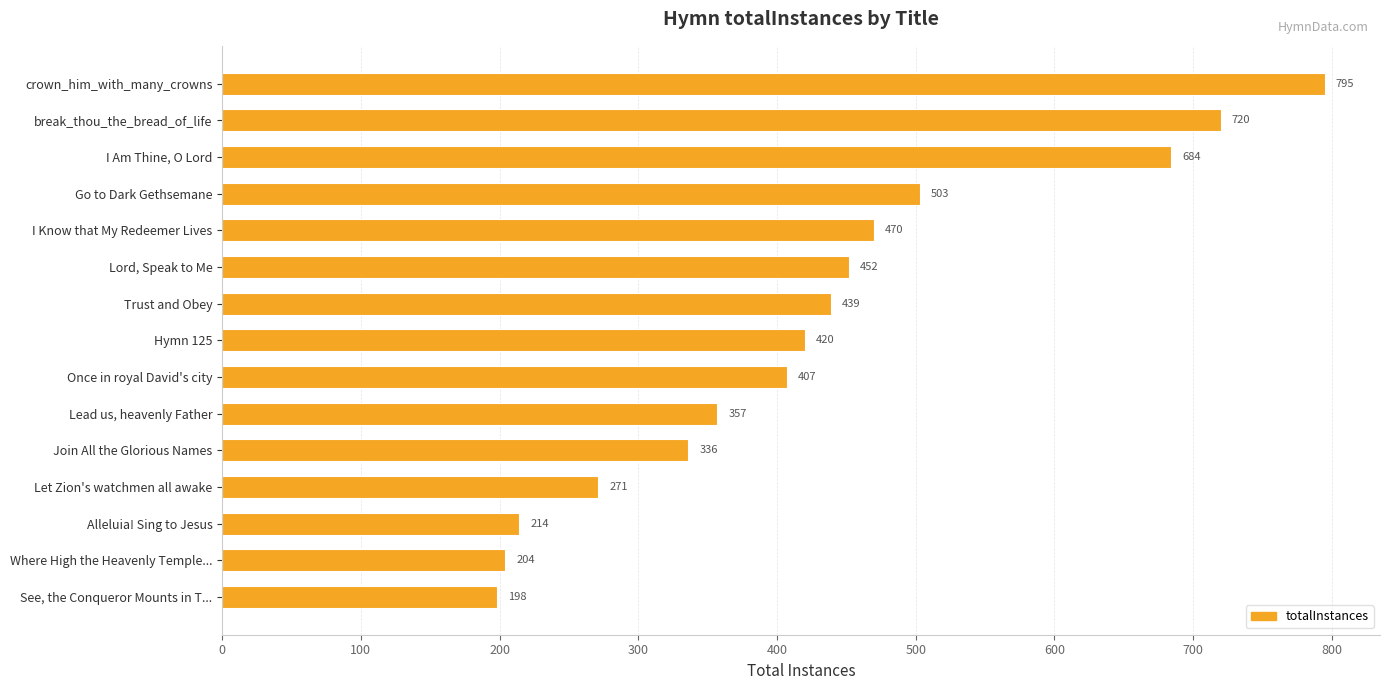

Approximately how many times larger is the value at Lead us, heavenly Father compared to Join All the Glorious Names?

1.1